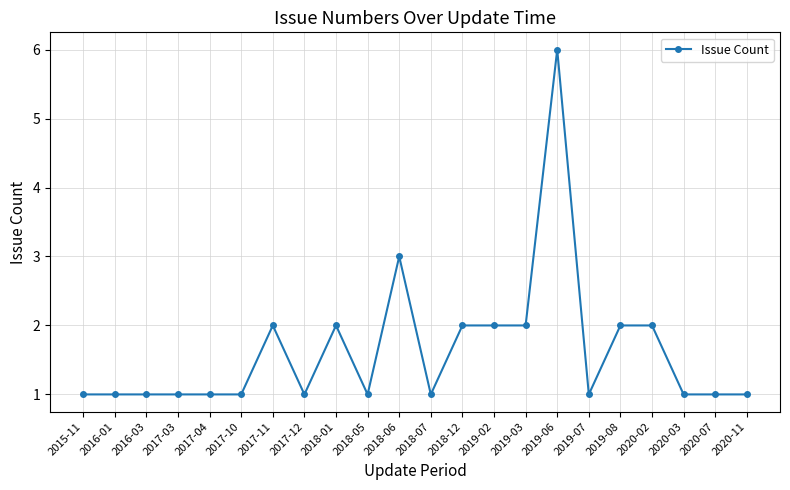

True or false: the data has more than 1 interior local peaks.

True